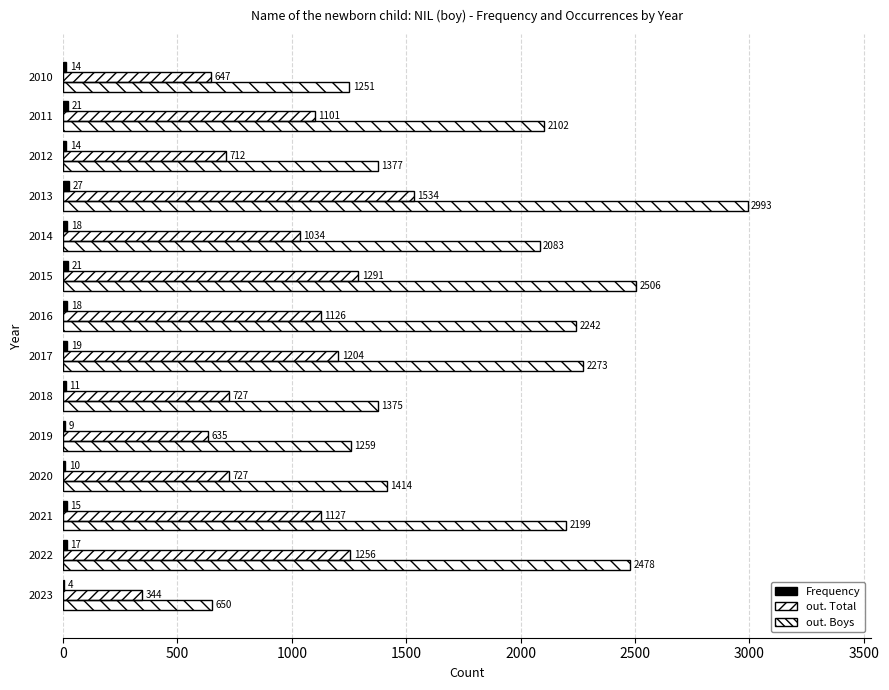

Reading left to right, what are all the values shown in this chart?

Frequency: 4	17	15	10	9	11	19	18	21	18	27	14	21	14
out. Total: 344	1256	1127	727	635	727	1204	1126	1291	1034	1534	712	1101	647
out. Boys: 650	2478	2199	1414	1259	1375	2273	2242	2506	2083	2993	1377	2102	1251